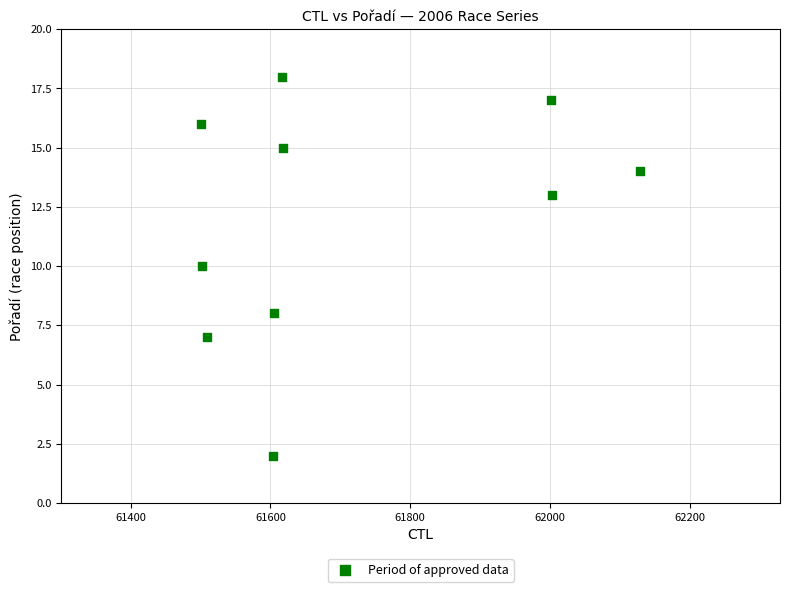

What is the average Y value?

12